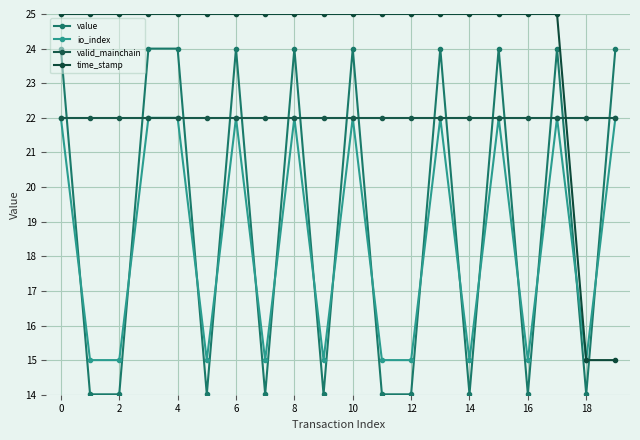

How many time_stamp values are between 25 and 26?

18